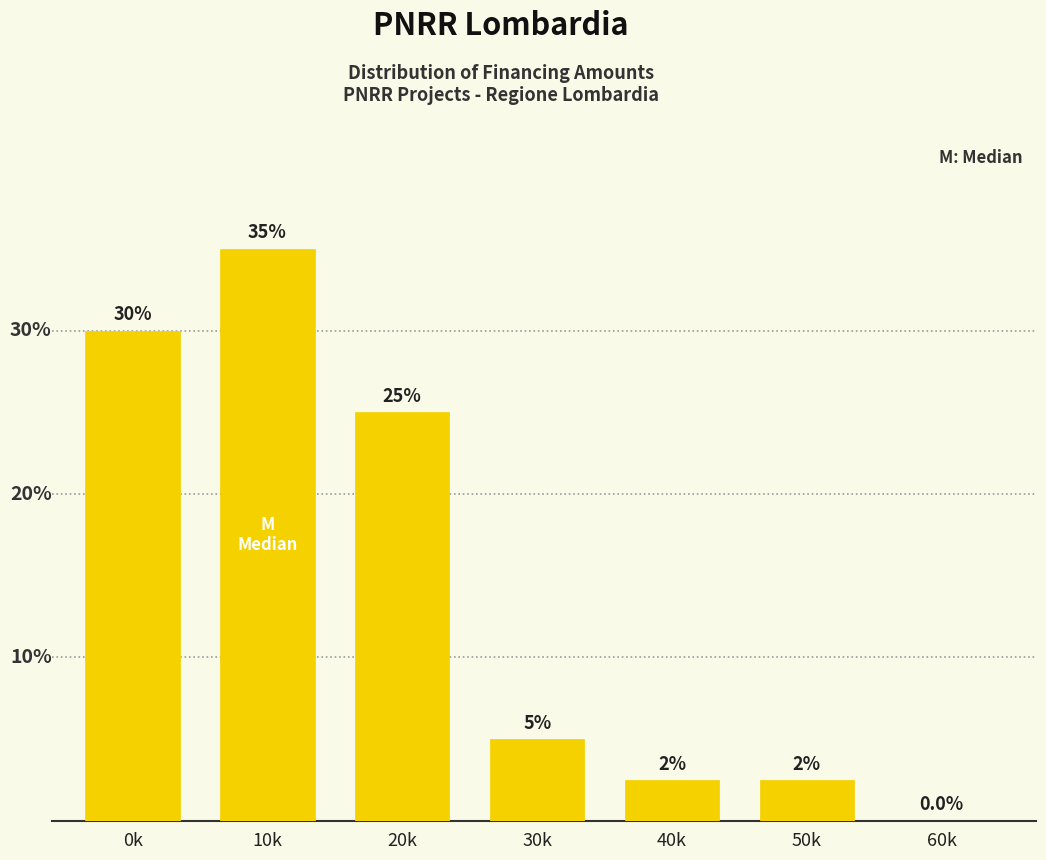

Which has a higher value, 30k or 50k?

30k